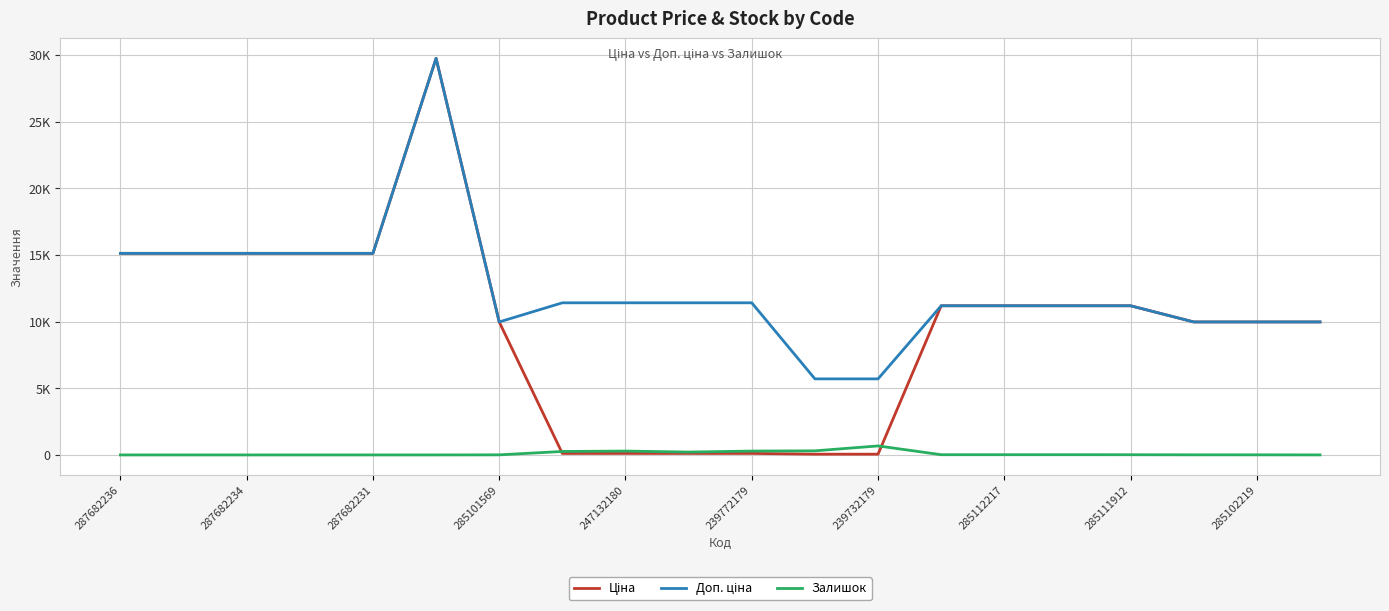

How many interior local peaks does the Залишок series have?

2